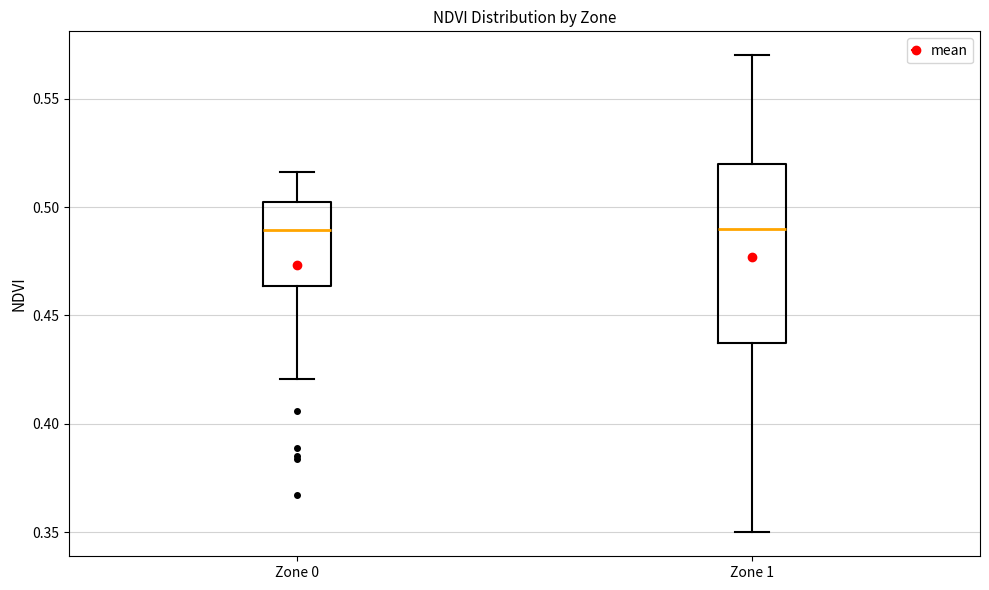

Reading left to right, read every box against the y-axis: the position of its median line, the range the box covers, and the ends of its whiskers. The values are not printed on the chart, so give them approximately, as read against the axis.

Zone 0: median 0.490, box 0.465 to 0.500, whiskers 0.420 to 0.515
Zone 1: median 0.490, box 0.440 to 0.520, whiskers 0.350 to 0.570